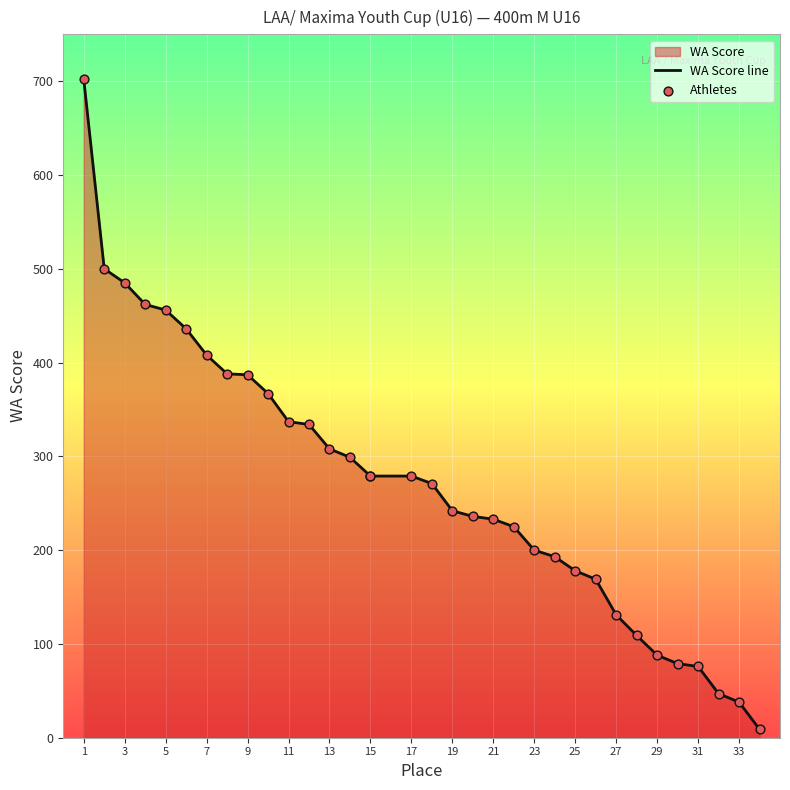

Which series reaches the minimum Y coordinate?

WA Score line